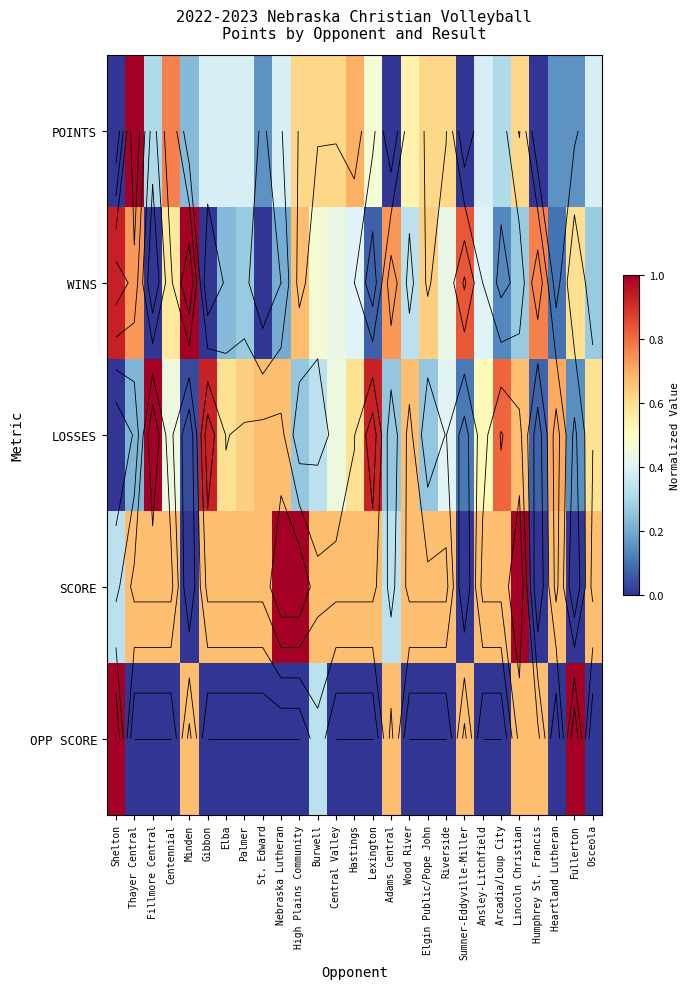

What is the difference between the maximum and second lowest values in the WINS series?

1.0